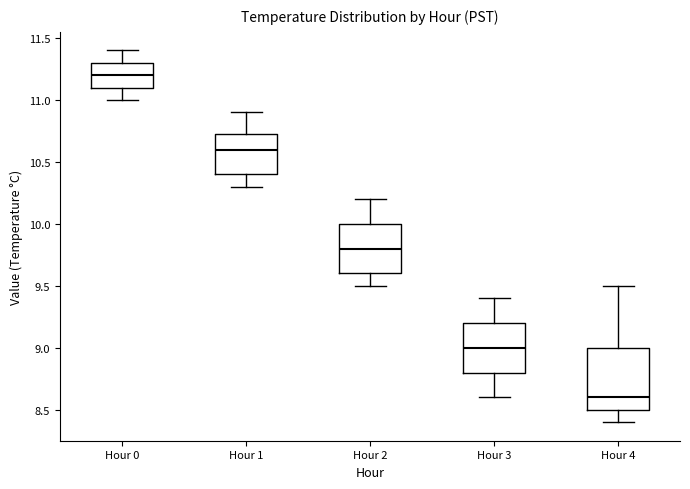

Comparing the boxes themselves (not the whiskers), which one is the tallest?

Hour 4